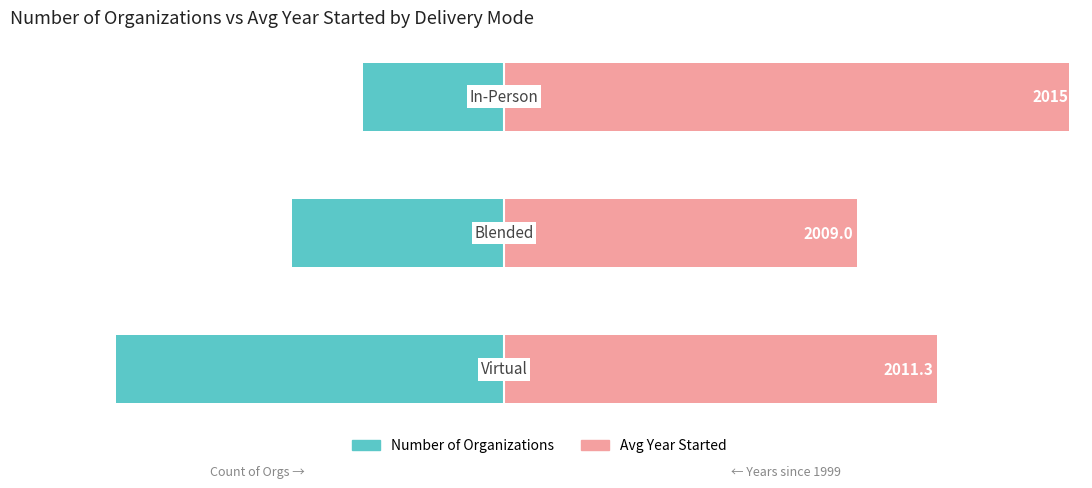

Rank the series at 2 from lowest to highest value.

Number of Organizations, Avg Year Started (offset from 1999)